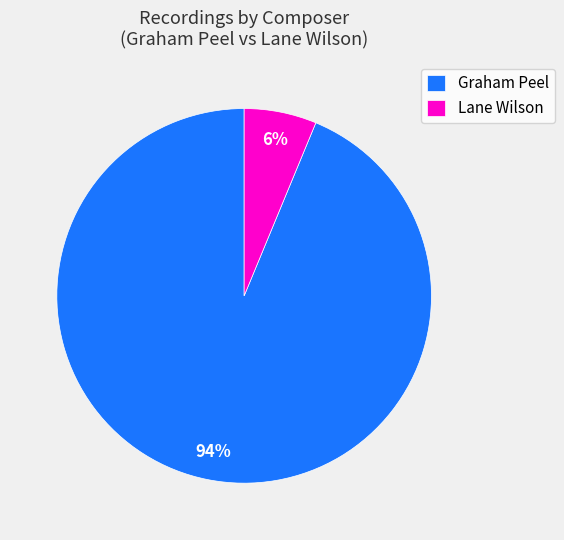

True or false: Graham Peel accounts for 99% of the total.

False